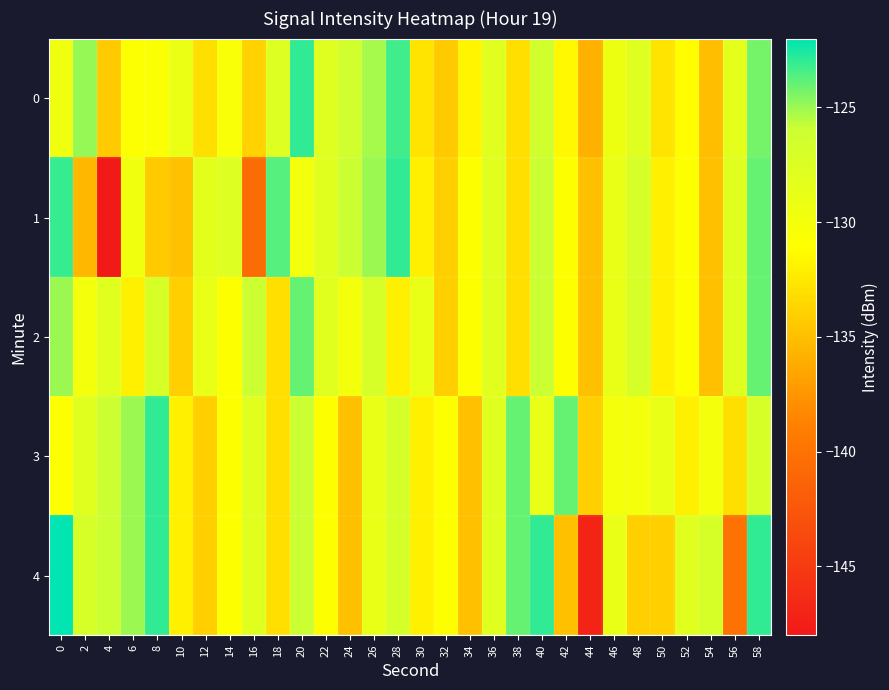

Reading right to left, extract all data points from this chart.

0: 58=-124.3	56=-128.4	54=-135.1	52=-131.2	50=-132.7	48=-127.8	46=-129.4	44=-135.9	42=-131.5	40=-126.5	38=-133.0	36=-128.0	34=-131.6	32=-134.3	30=-132.7	28=-123.2	26=-125.2	24=-126.5	22=-127.8	20=-123.0	18=-127.8	16=-133.8	14=-130.5	12=-133.0	10=-129.0	8=-130.8	6=-130.9	4=-134.2	2=-124.9	0=-129.6
1: 58=-124.0	56=-128.0	54=-135.0	52=-131.0	50=-132.0	48=-127.0	46=-129.0	44=-135.0	42=-131.0	40=-126.0	38=-133.0	36=-128.0	34=-131.0	32=-134.0	30=-132.0	28=-123.0	26=-125.0	24=-126.0	22=-128.0	20=-130.0	18=-123.7	16=-140.5	14=-127.7	12=-128.2	10=-134.8	8=-134.3	6=-129.6	4=-148.0	2=-135.5	0=-123.1
2: 58=-124.0	56=-128.0	54=-135.0	52=-131.0	50=-132.0	48=-127.0	46=-129.0	44=-135.0	42=-131.0	40=-126.0	38=-133.0	36=-128.0	34=-131.0	32=-134.0	30=-129.0	28=-132.0	26=-127.0	24=-130.0	22=-128.0	20=-124.0	18=-133.0	16=-126.0	14=-131.0	12=-129.0	10=-134.0	8=-127.0	6=-132.0	4=-128.0	2=-130.0	0=-125.0
3: 58=-127.0	56=-133.0	54=-130.0	52=-132.0	50=-129.0	48=-130.0	46=-130.0	44=-134.0	42=-124.0	40=-129.0	38=-124.0	36=-128.0	34=-135.0	32=-131.0	30=-132.0	28=-127.0	26=-129.0	24=-135.0	22=-131.0	20=-126.0	18=-133.0	16=-128.0	14=-131.0	12=-134.0	10=-132.0	8=-123.0	6=-125.0	4=-126.0	2=-128.0	0=-131.0
4: 58=-123.0	56=-140.0	54=-127.0	52=-128.0	50=-134.0	48=-134.0	46=-129.0	44=-147.0	42=-135.0	40=-123.0	38=-124.0	36=-128.0	34=-135.0	32=-131.0	30=-132.0	28=-127.0	26=-129.0	24=-135.0	22=-131.0	20=-126.0	18=-133.0	16=-128.0	14=-131.0	12=-134.0	10=-132.0	8=-123.0	6=-125.0	4=-126.0	2=-127.0	0=-122.0